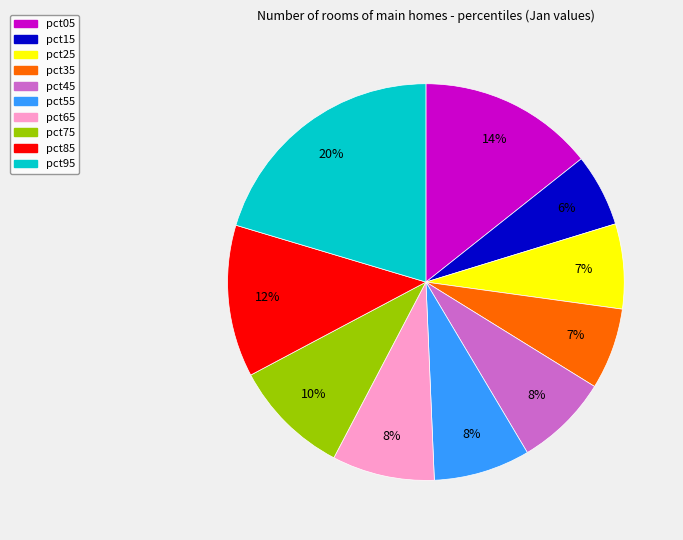

Combined, do pct85 and pct95 account for over 50%?

No